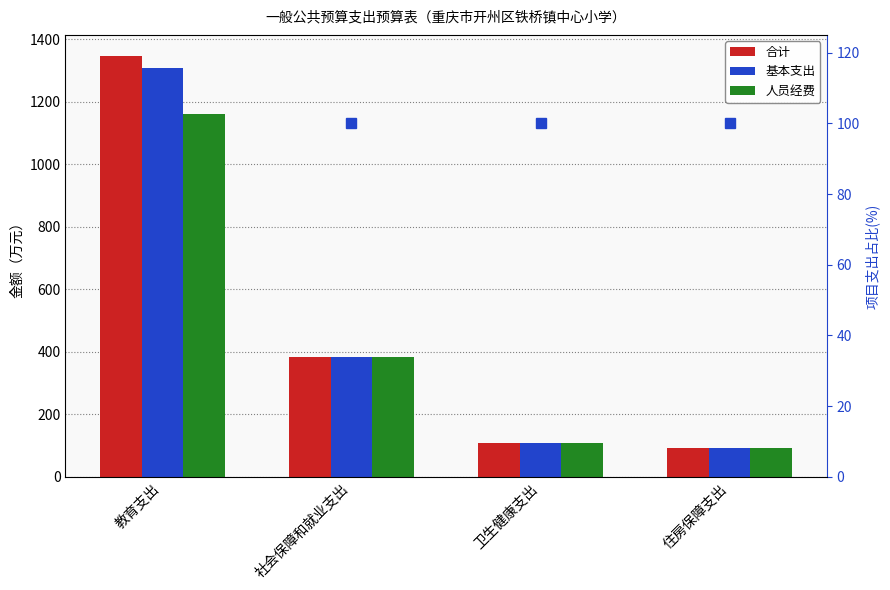

Which series has the largest range (max minus min)?

合计